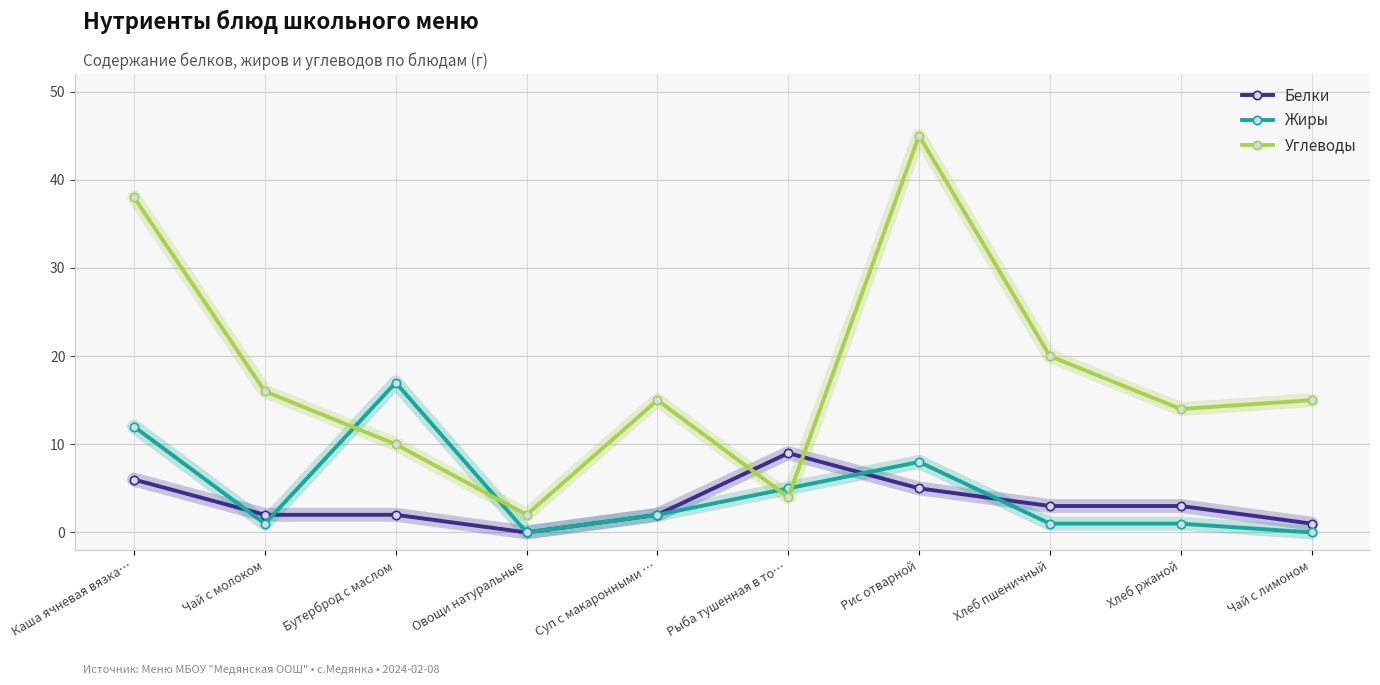

True or false: Жиры has a value of 1 at Хлеб пшеничный.

True